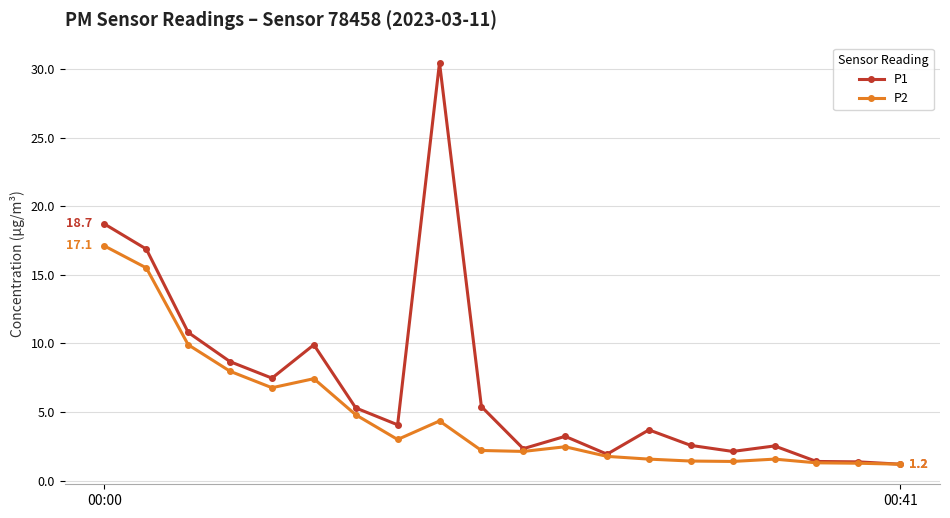

What is the value of the P1 point at the 14th from the left?

3.7